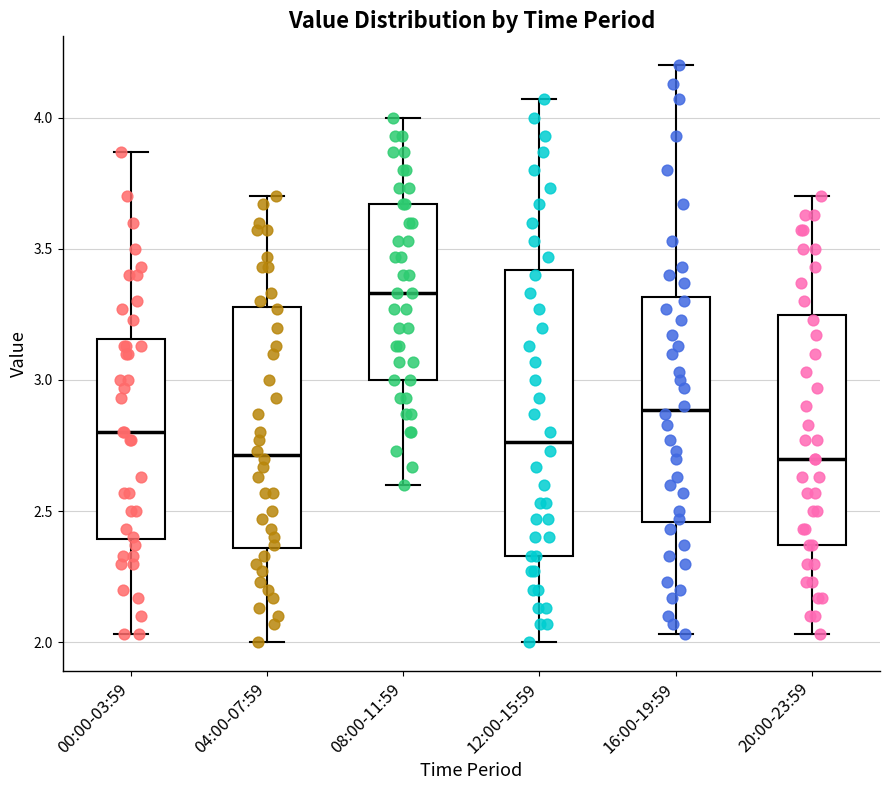

Which box is the tallest, from its lower edge to its upper edge?

12:00-15:59